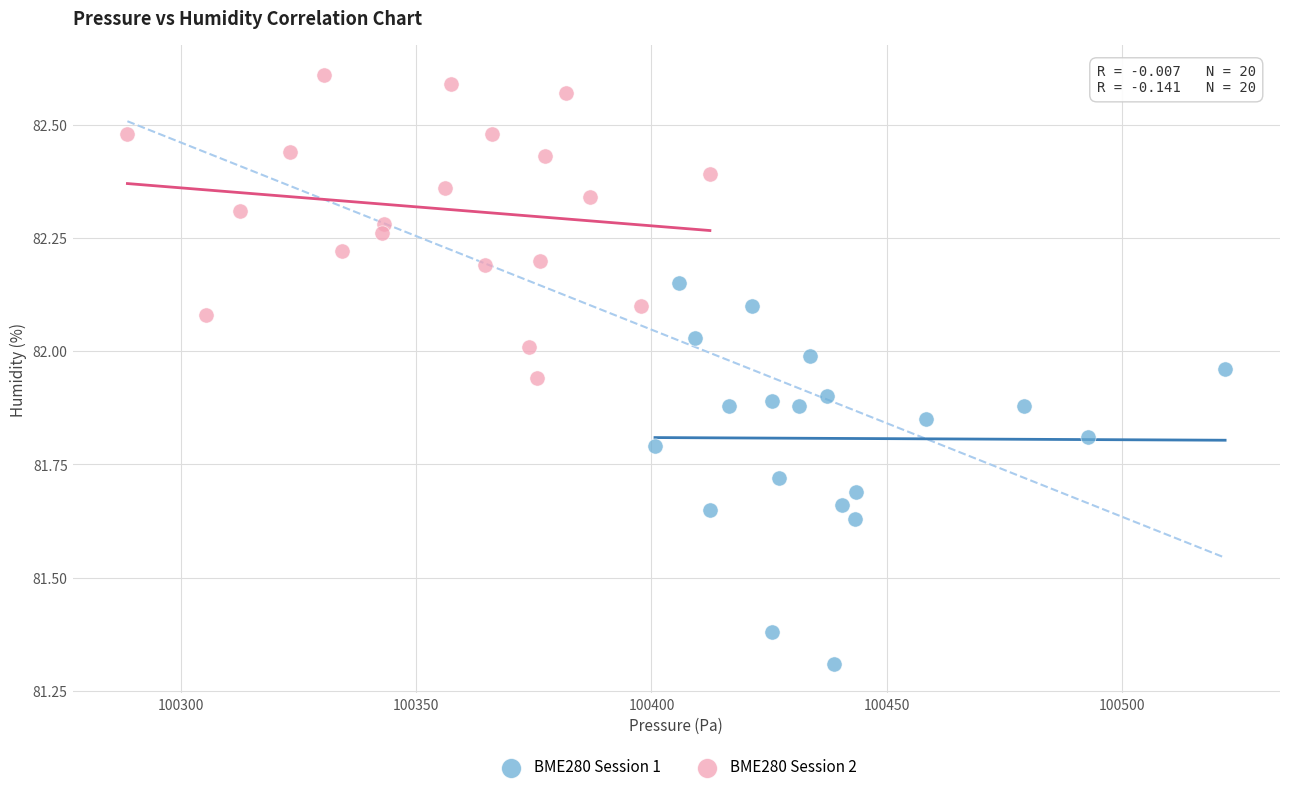

Which series contains the highest Y value?

BME280 Session 2